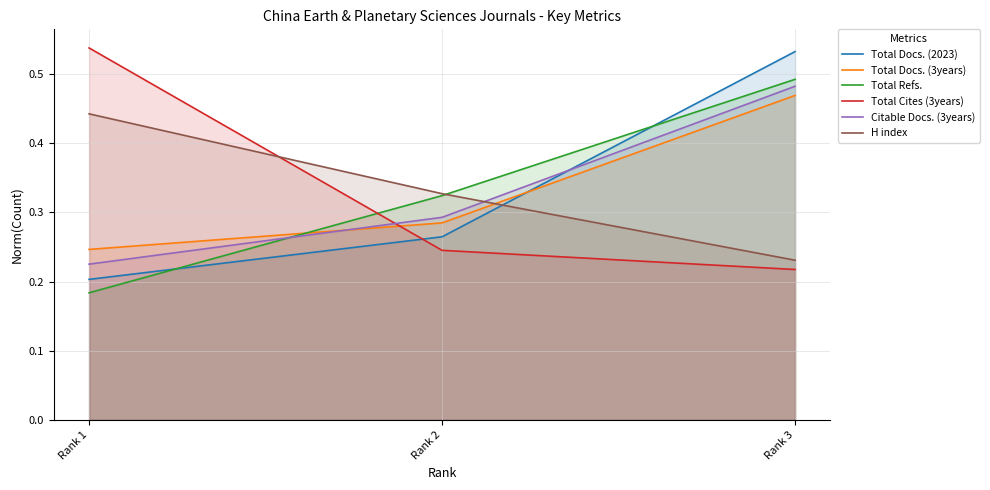

Reading right to left, transcribe all the data shown in this chart.

Total Docs. (2023): 0.5	0.3	0.2
Total Docs. (3years): 0.5	0.3	0.2
Total Refs.: 0.5	0.3	0.2
Total Cites (3years): 0.2	0.2	0.5
Citable Docs. (3years): 0.5	0.3	0.2
H index: 0.2	0.3	0.4